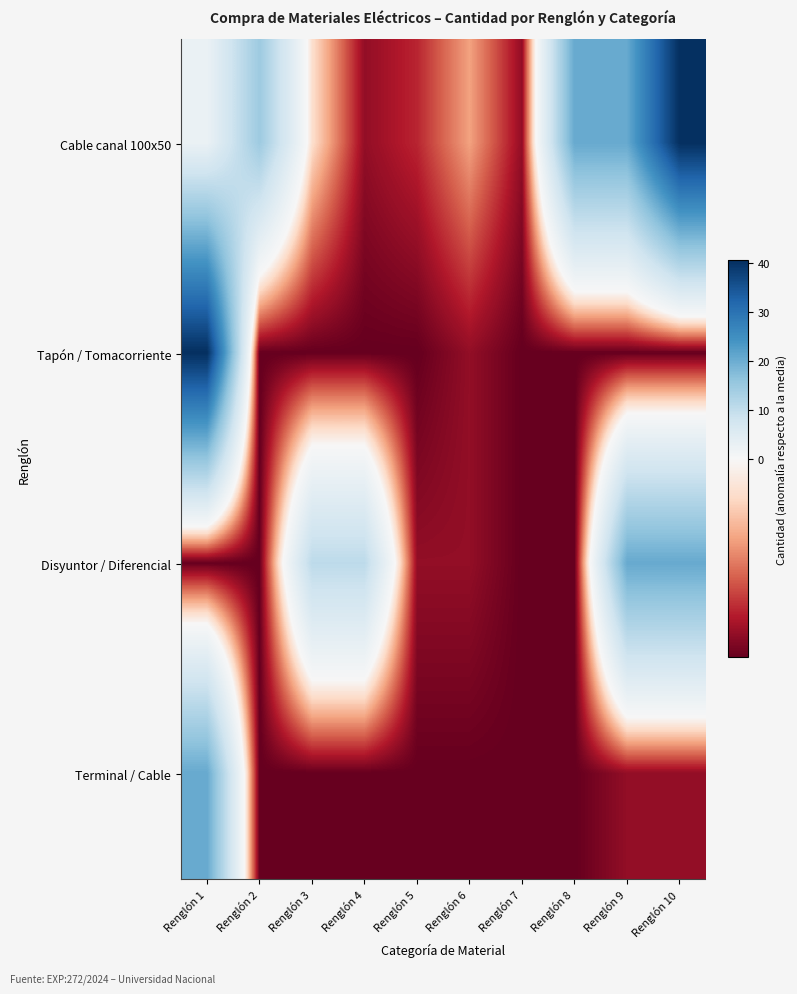

Reading right to left, transcribe all the data shown in this chart.

Cable canal 100x50: Renglón 10=40.6	Renglón 9=20.6	Renglón 8=20.6	Renglón 7=-7.4	Renglón 6=-3.4	Renglón 5=-6.4	Renglón 4=-7.4	Renglón 3=-1.4	Renglón 2=14.6	Renglón 1=2.6
Tapón / Tomacorriente: Renglón 10=-8.4	Renglón 9=-8.4	Renglón 8=-8.4	Renglón 7=-8.4	Renglón 6=-7.4	Renglón 5=-8.4	Renglón 4=-8.4	Renglón 3=-8.4	Renglón 2=-8.4	Renglón 1=40.6
Disyuntor / Diferencial: Renglón 10=20.6	Renglón 9=20.6	Renglón 8=-8.4	Renglón 7=-8.4	Renglón 6=-7.4	Renglón 5=-7.4	Renglón 4=10.6	Renglón 3=10.6	Renglón 2=-8.4	Renglón 1=-8.4
Terminal / Cable: Renglón 10=-7.4	Renglón 9=-7.4	Renglón 8=-8.4	Renglón 7=-8.4	Renglón 6=-8.4	Renglón 5=-8.4	Renglón 4=-8.4	Renglón 3=-8.4	Renglón 2=-8.4	Renglón 1=20.6